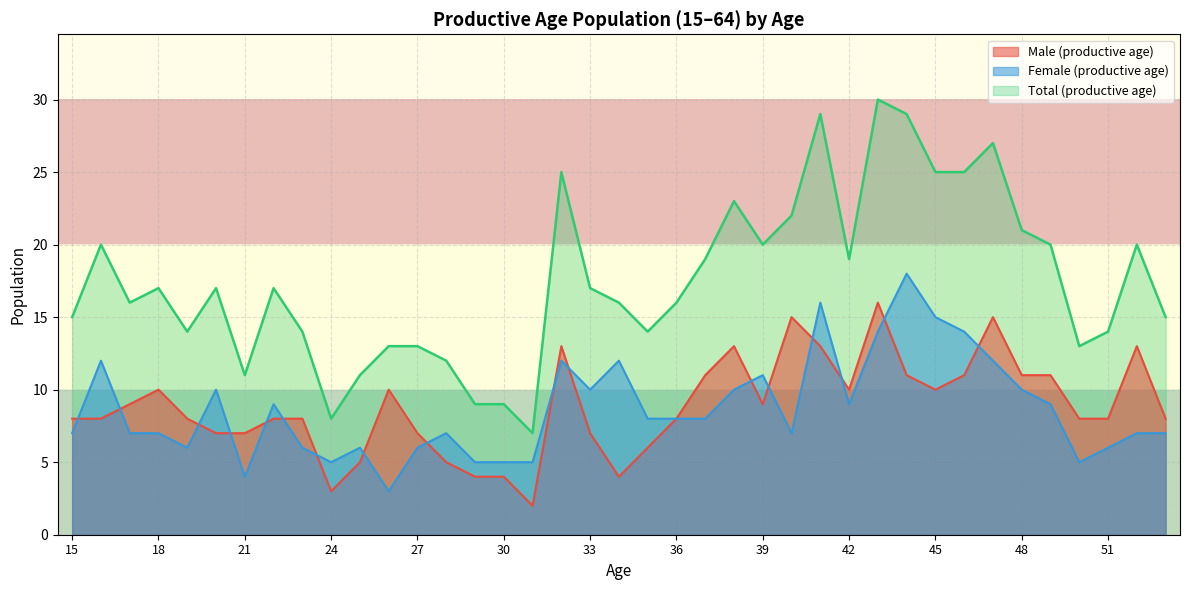

What is the spread (max minus min) of values at 48?

11